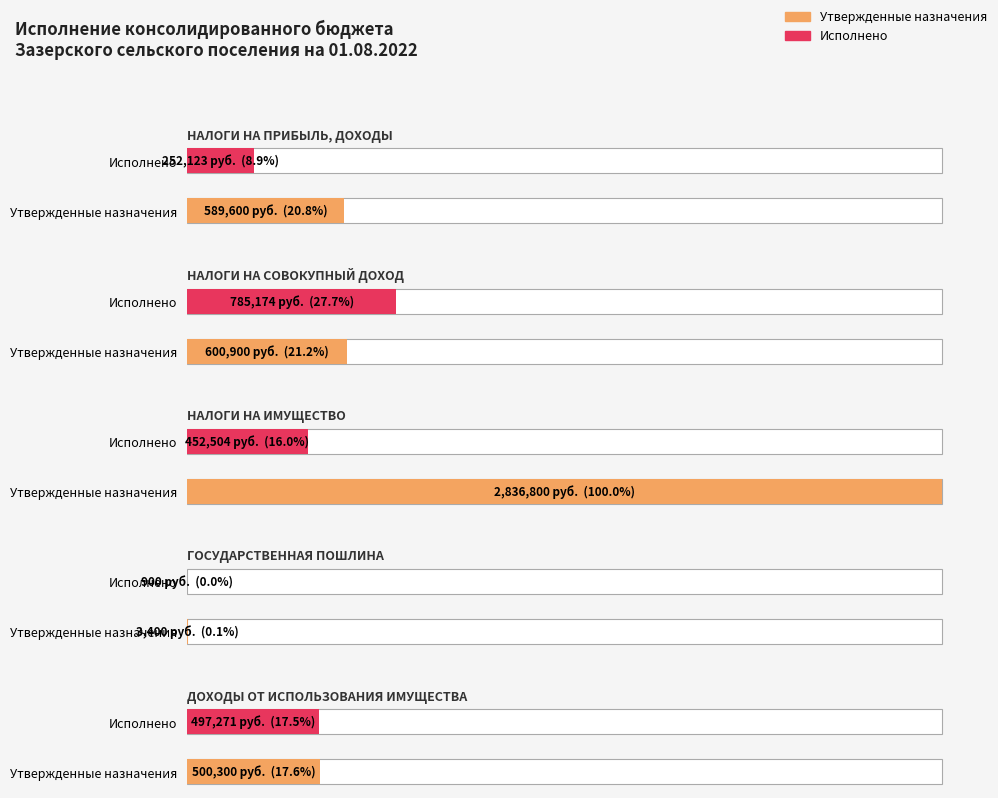

What is the label of the 4th bar from the right?

НАЛОГИ НА СОВОКУПНЫЙ ДОХОД